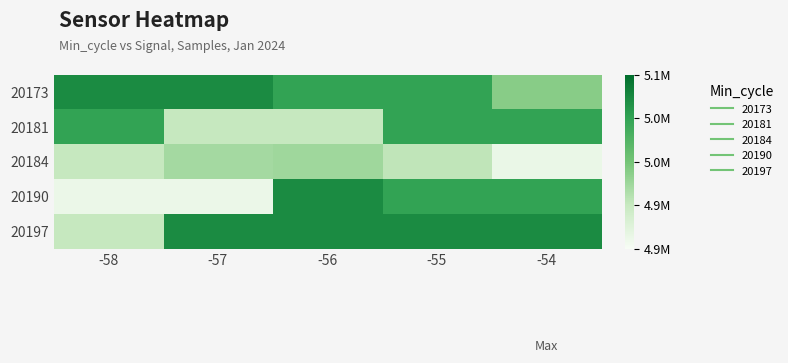

At which category is the sum across all series the highest?

-55